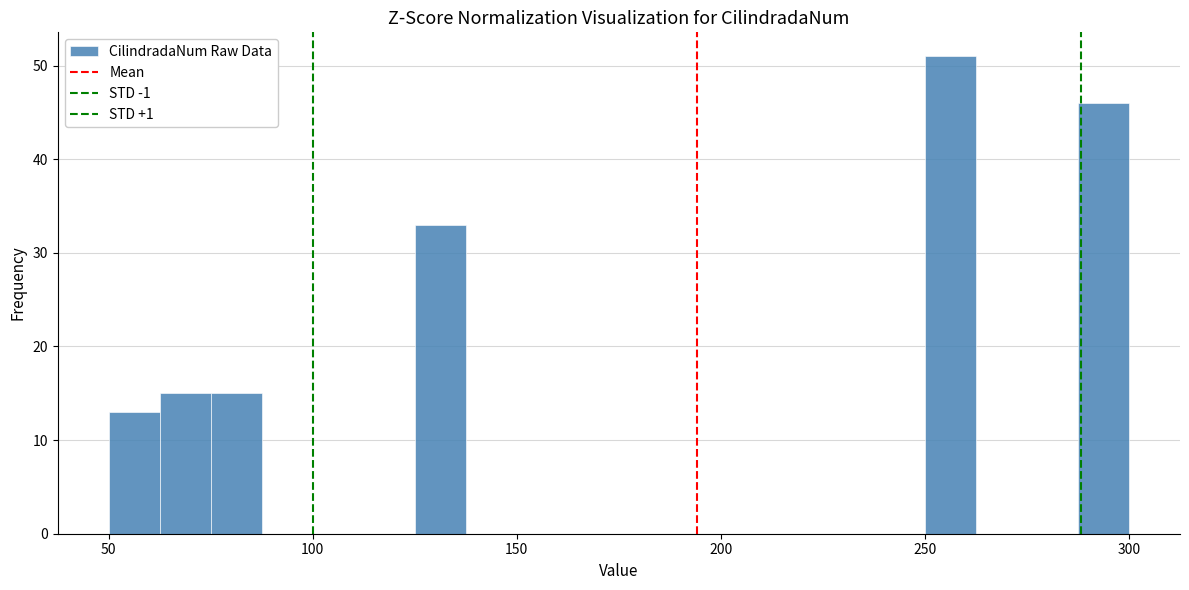

Read against the x-axis, roughly where is the centre of the tallest bar?

255